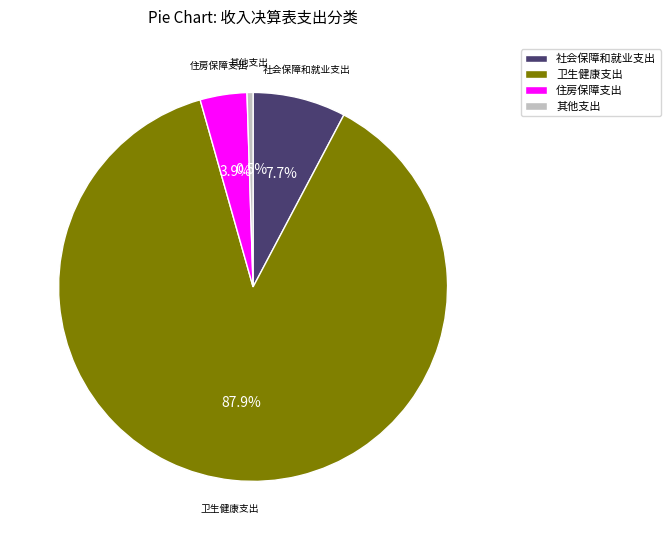

Rank the categories by value from highest to lowest.

卫生健康支出, 社会保障和就业支出, 住房保障支出, 其他支出